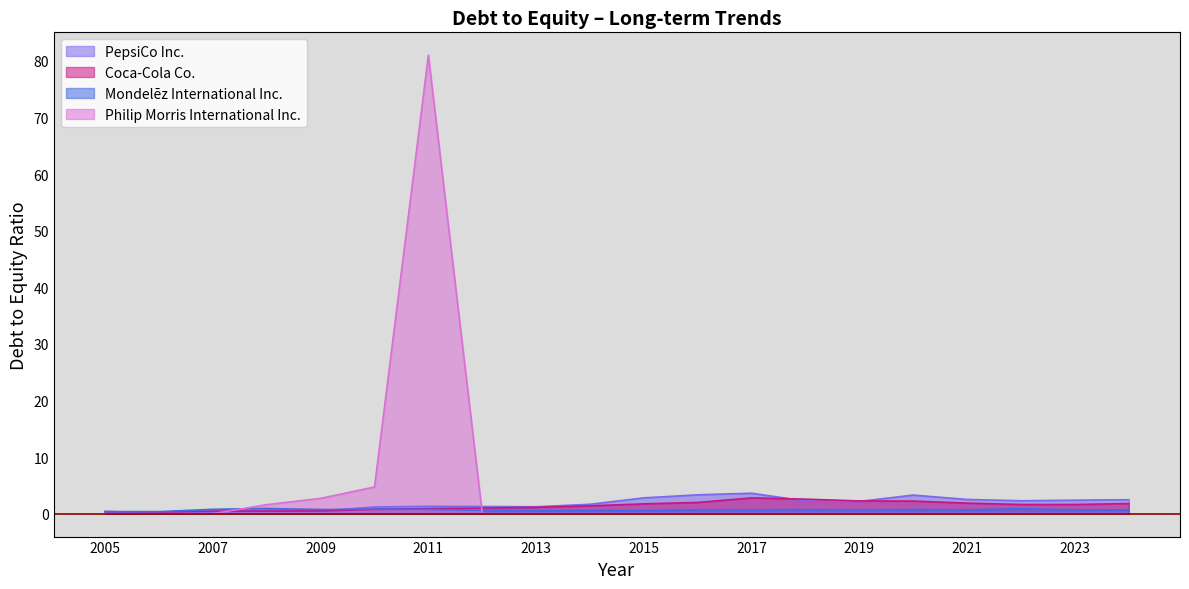

The Mondelēz International Inc. series shows 0.5 at 2013. True or false?

True